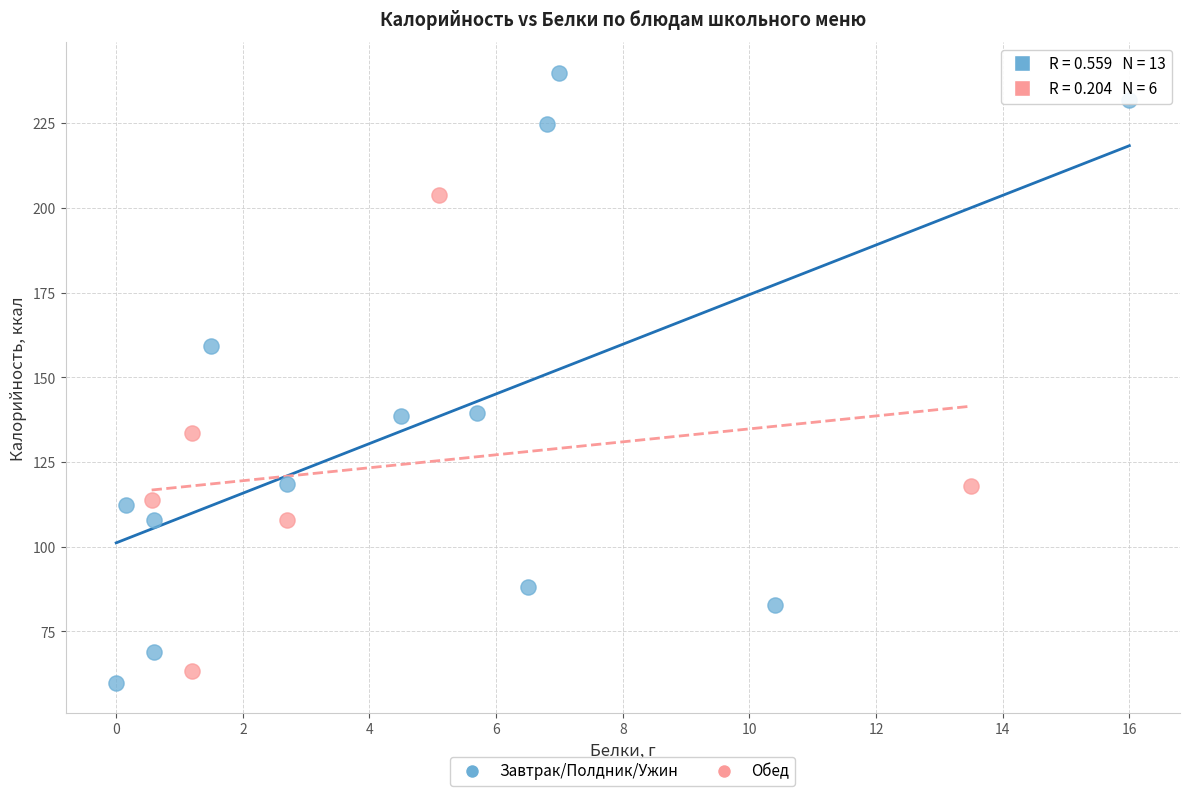

Which series contains the lowest Y value?

Завтрак/Полдник/Ужин